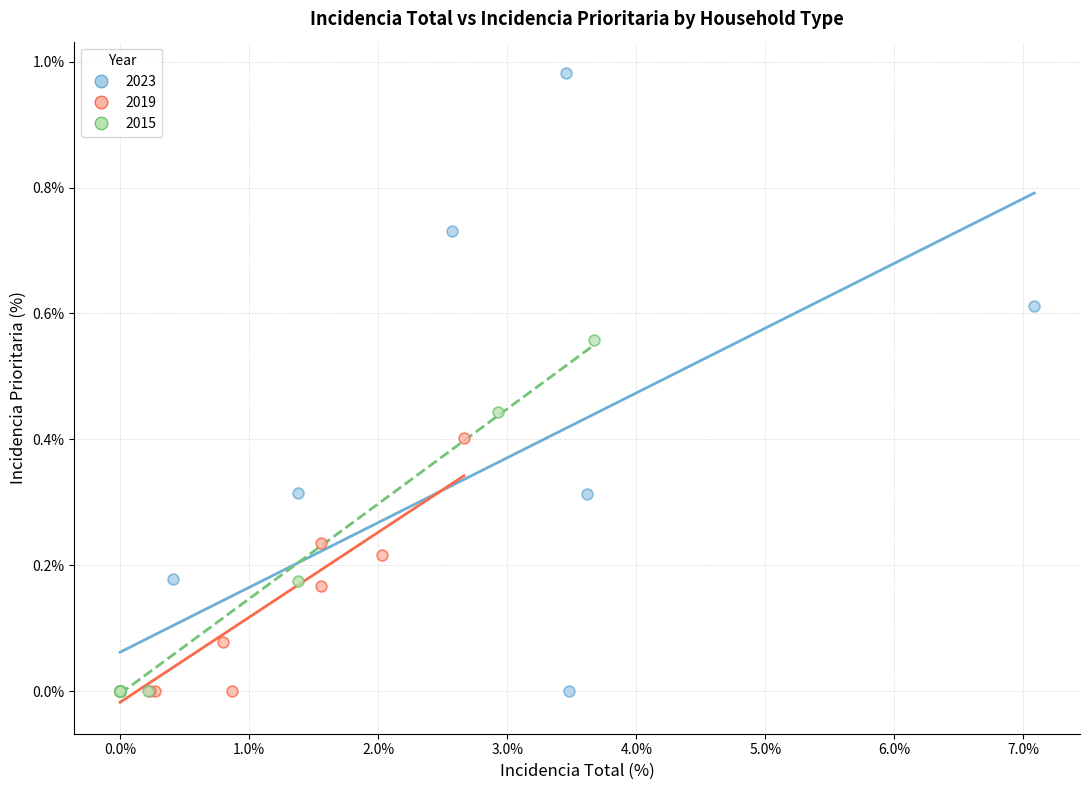

Which series reaches the maximum Y coordinate?

2023